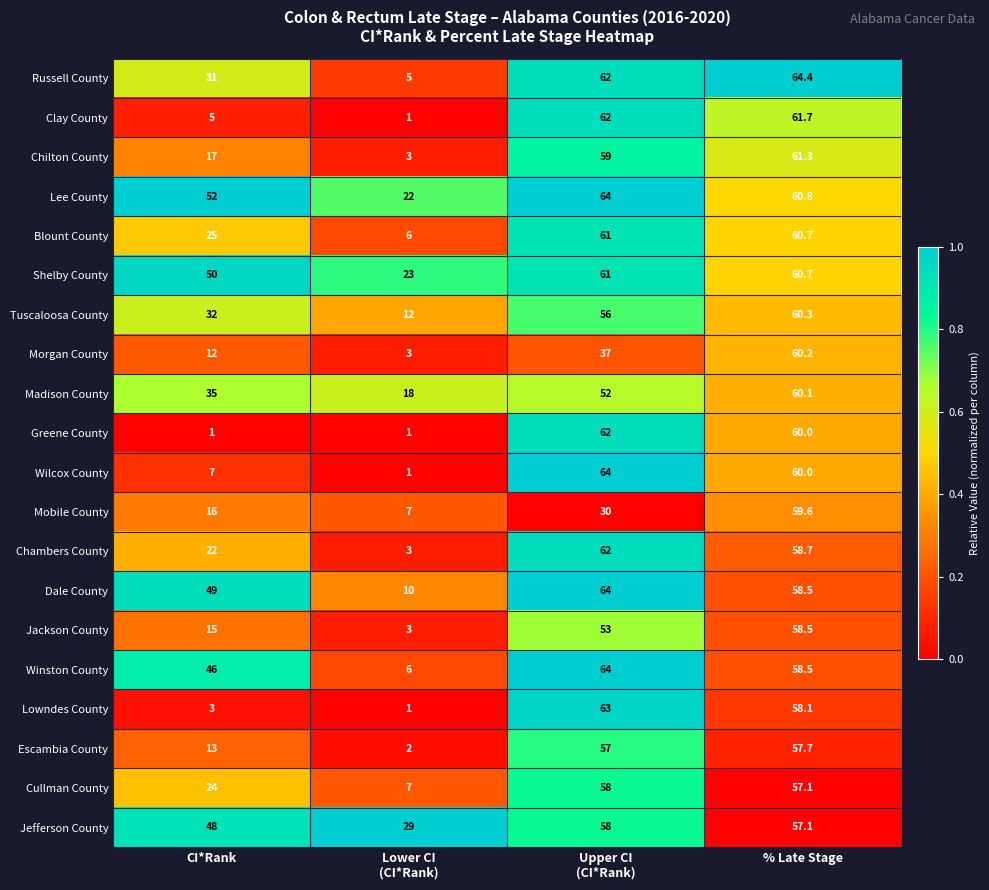

True or false: Mobile County has a value of 20.9 at % Late Stage.

False